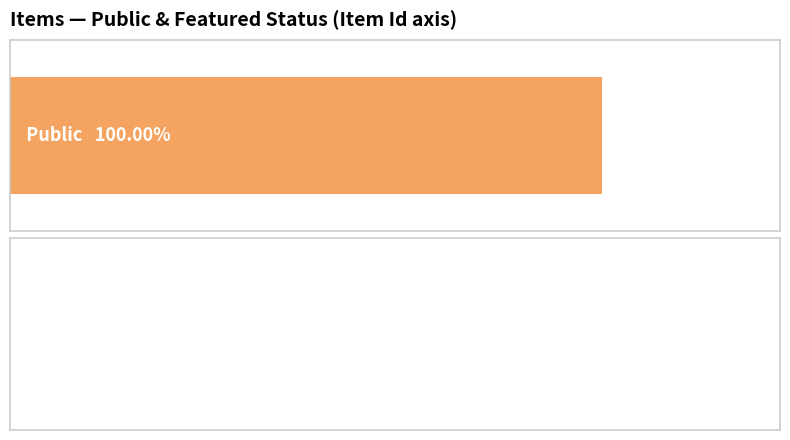

True or false: featured has a value of 0 at 6844.

True